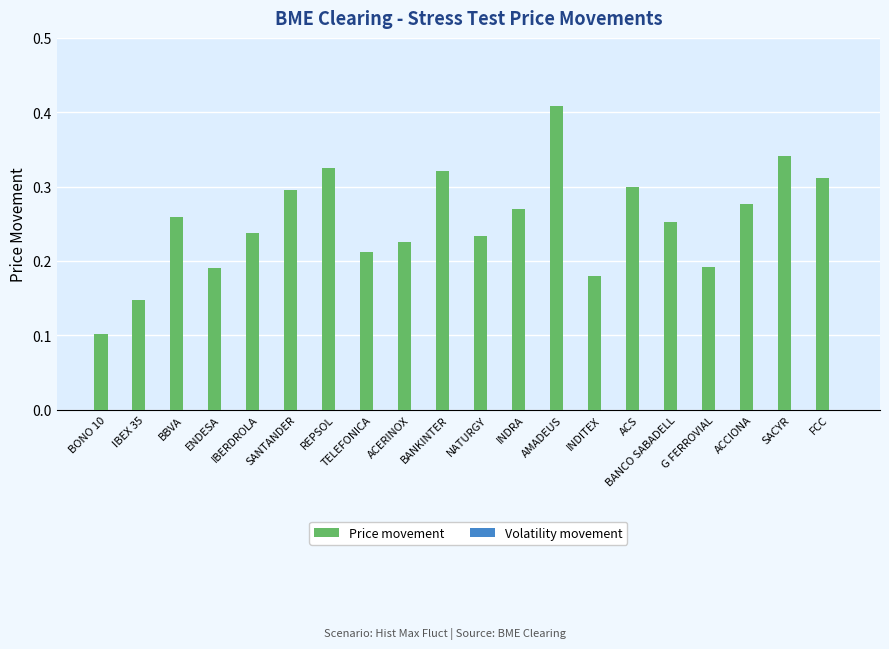

What is the sum of all values?

5.1